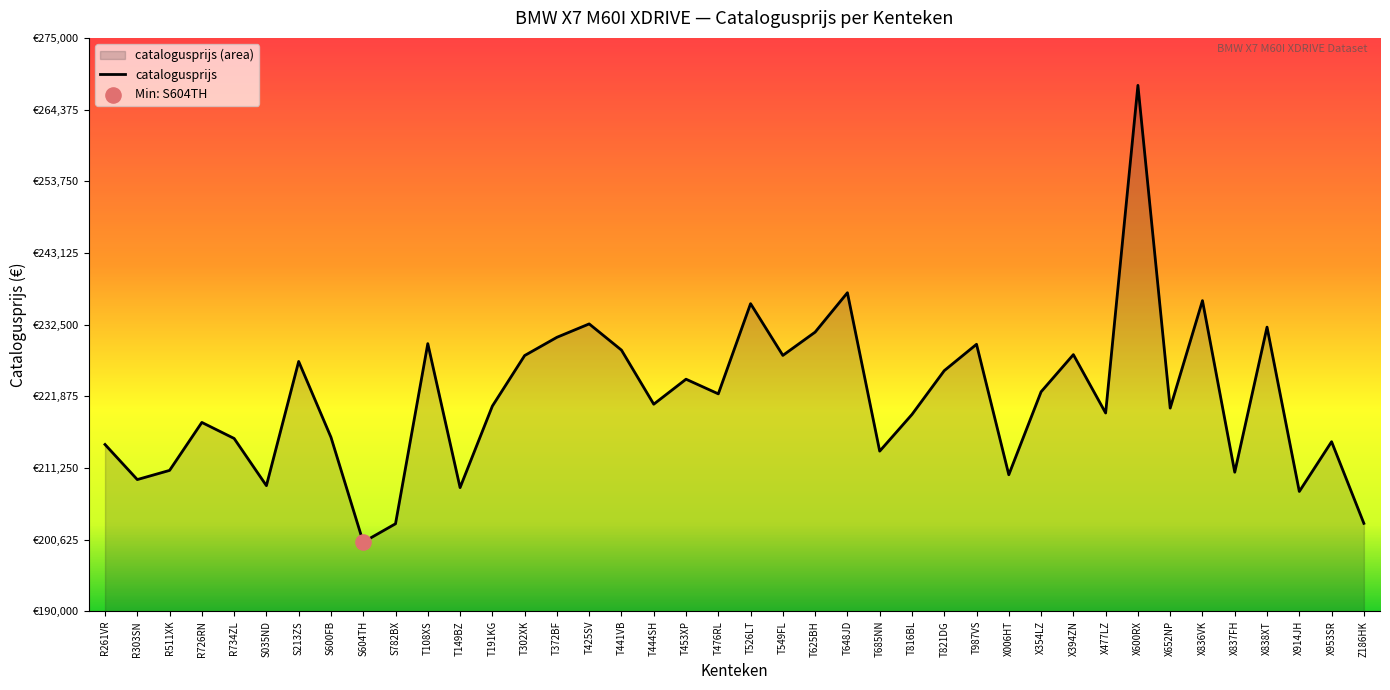

Which has a higher value, X354LZ or T549FL?

T549FL